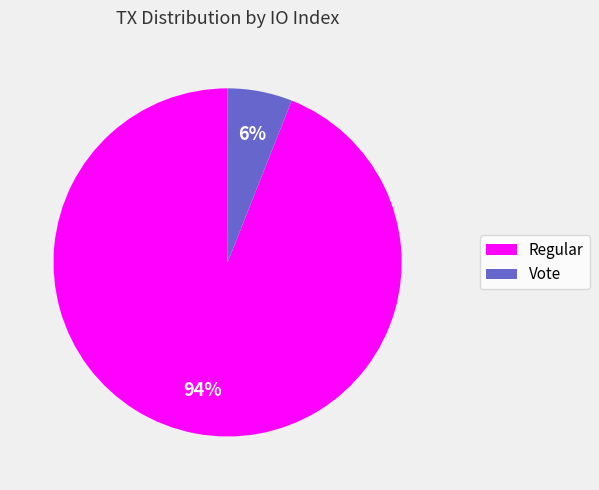

Which has a higher value, Vote or Regular?

Regular